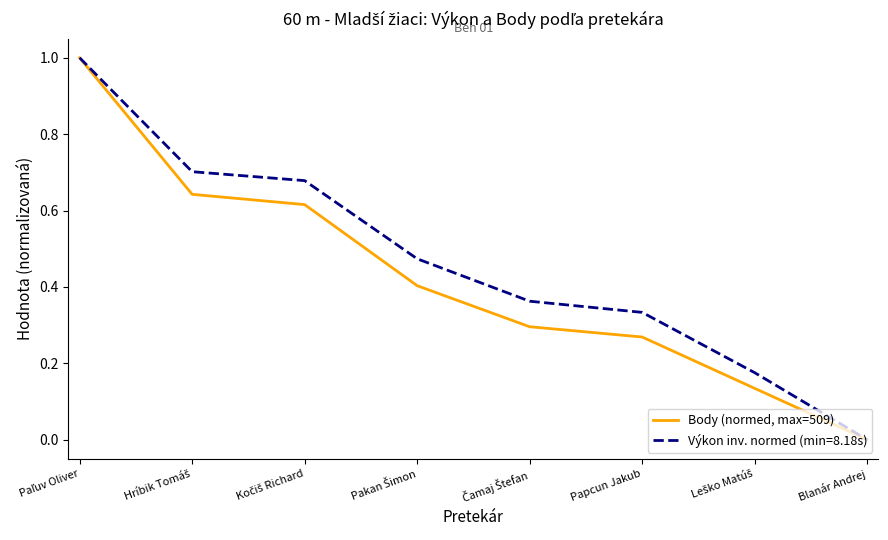

Count the number of data series in this chart.

2